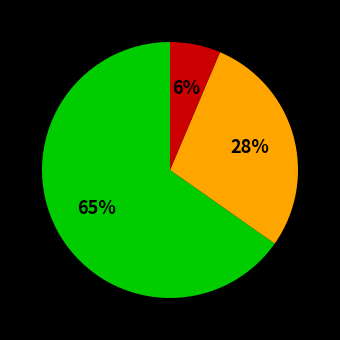

To the nearest percent, what is the average slice percentage?

33%